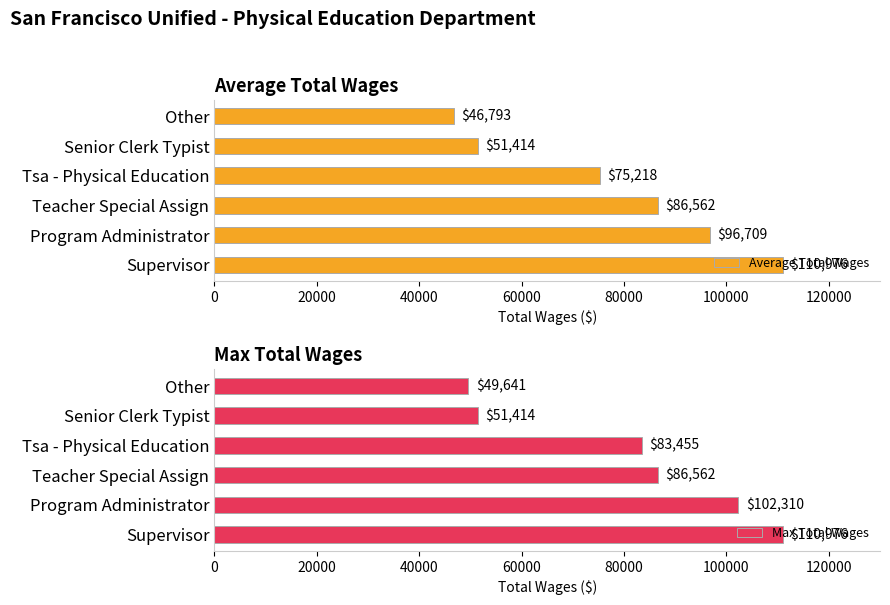

Reading left to right, what are all the values shown in this chart?

Average Total Wages: 110976	96709	86562	75218	51414	46793
Max Total Wages: 110976	102310	86562	83455	51414	49641